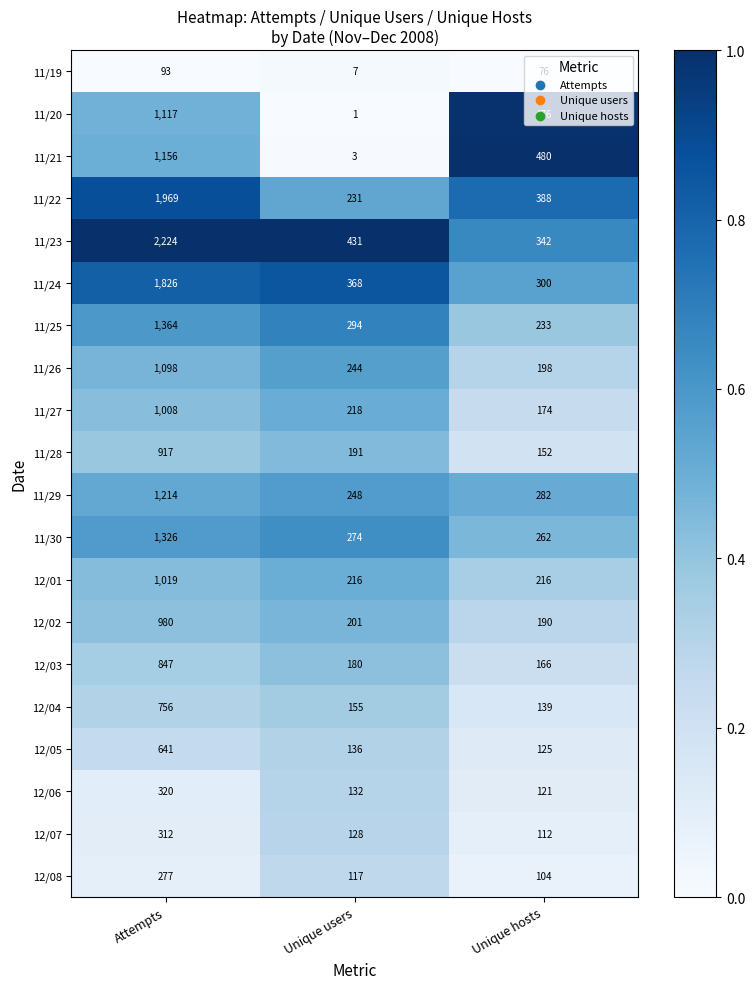

At which category is the sum across all series the highest?

Attempts